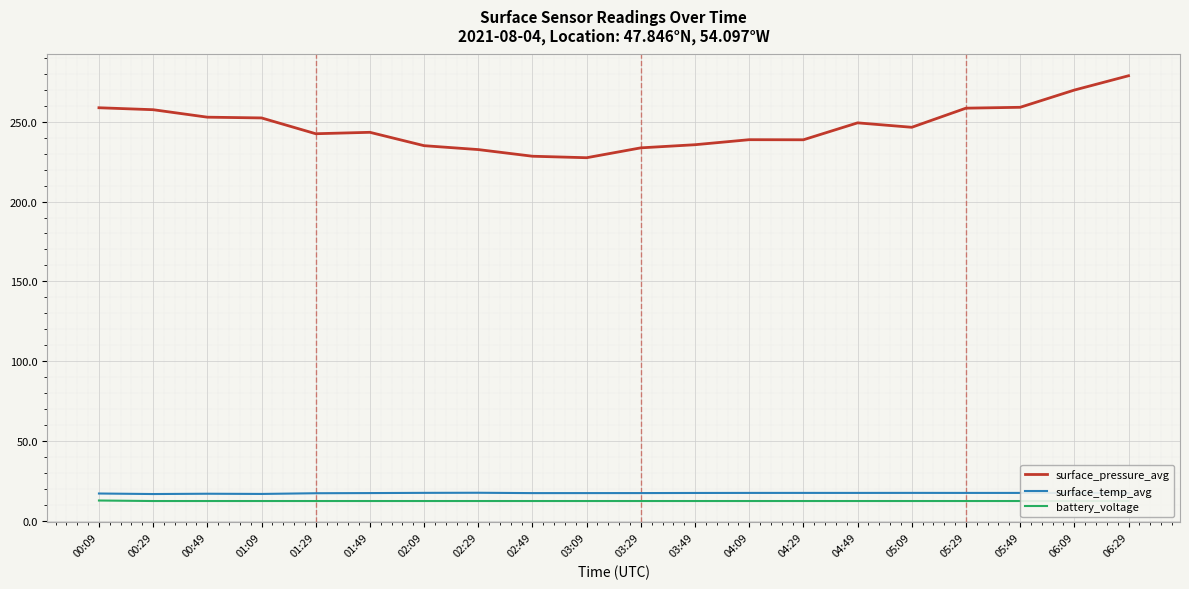

Count the battery_voltage values in the range 12 to 13.

19